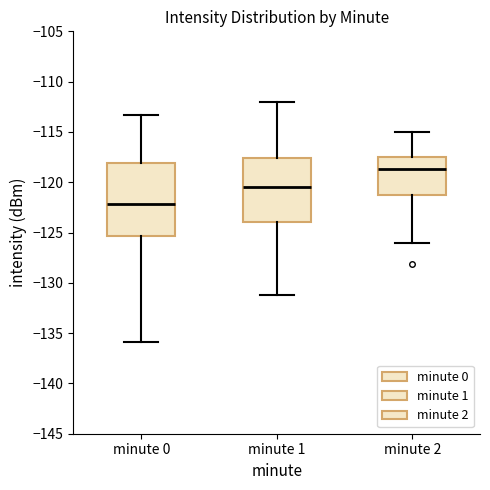

Reading left to right, read every box against the y-axis: the position of its median line, the range the box covers, and the ends of its whiskers. The values are not printed on the chart, so give them approximately, as read against the axis.

minute 0: median -122.0, box -125.5 to -118.0, whiskers -136.0 to -113.5
minute 1: median -120.5, box -124.0 to -117.5, whiskers -131.0 to -112.0
minute 2: median -118.5, box -121.5 to -117.5, whiskers -126.0 to -115.0